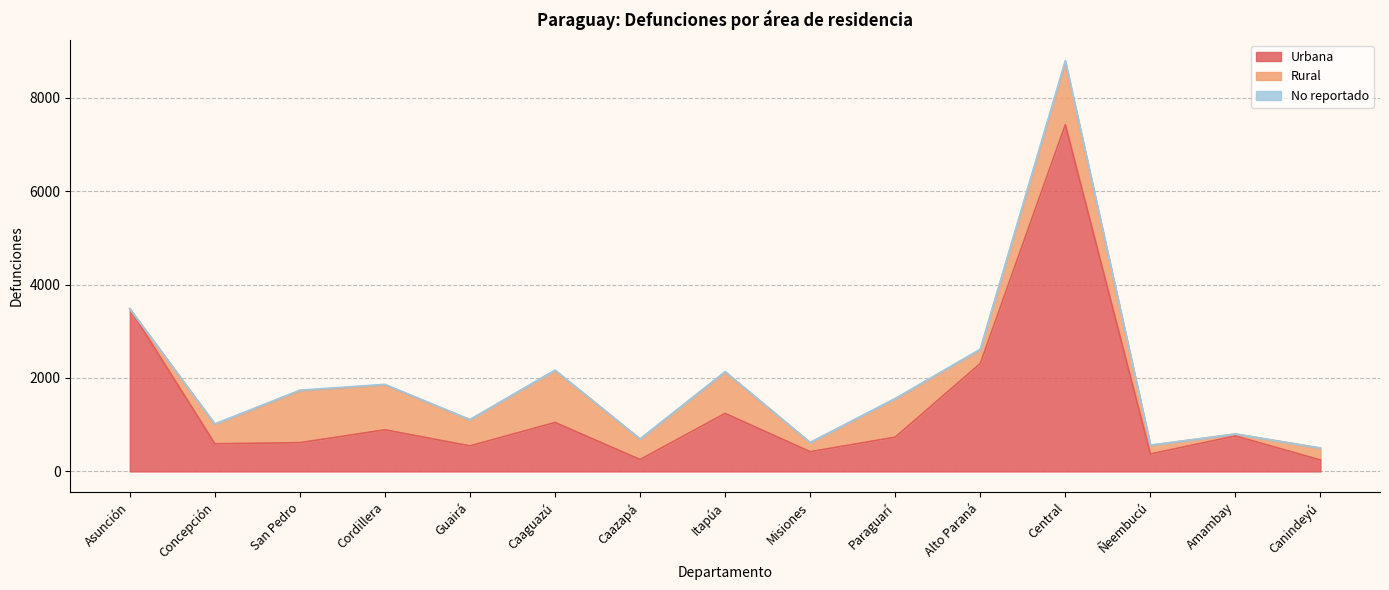

Count the number of data series in this chart.

3